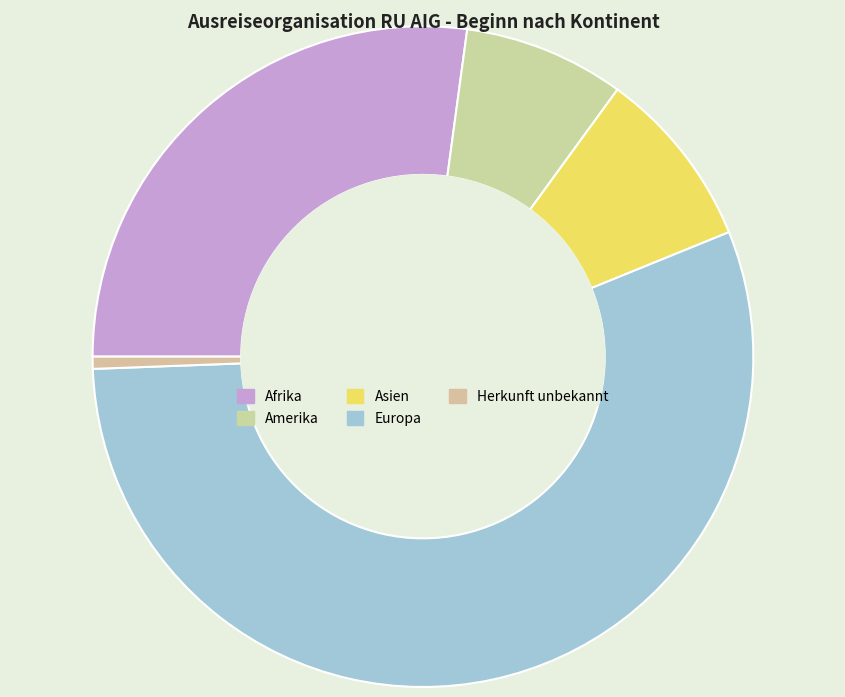

Which category has the biggest portion of the pie?

Europa